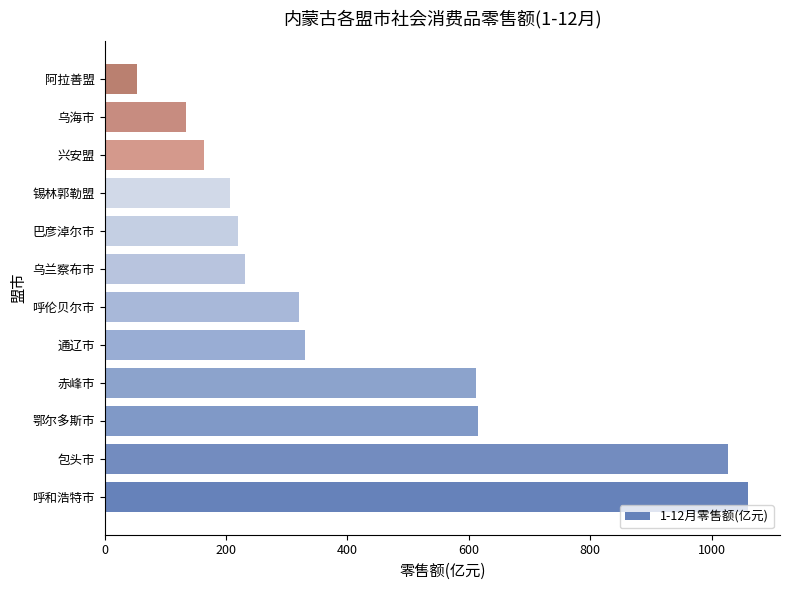

True or false: the data shows 207.0 at 锡林郭勒盟.

True